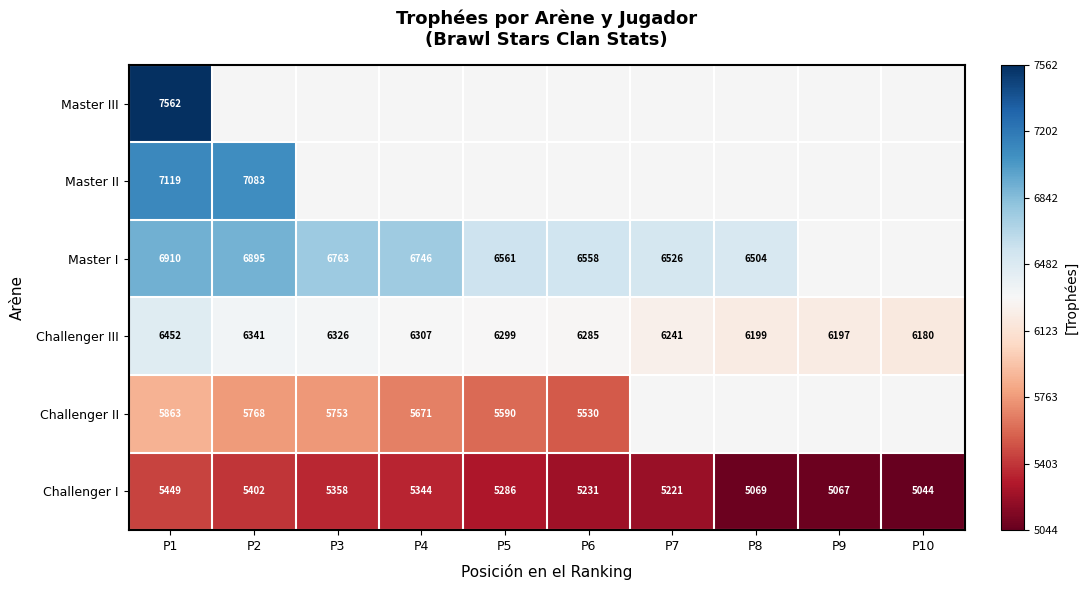

At which category does the chart reach its minimum across all series?

P10